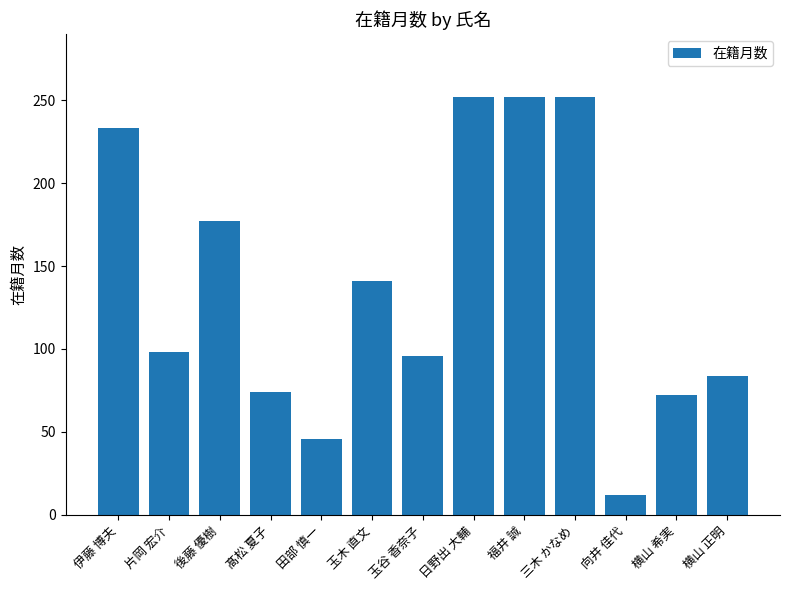

Does the chart contain stacked bars?

No